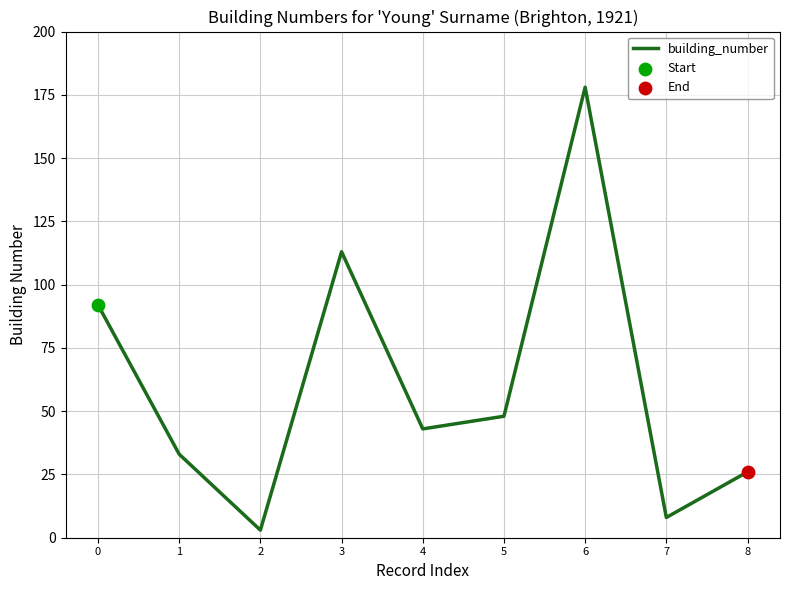

Approximately how many times larger is the value at 5 compared to 7?

6.0